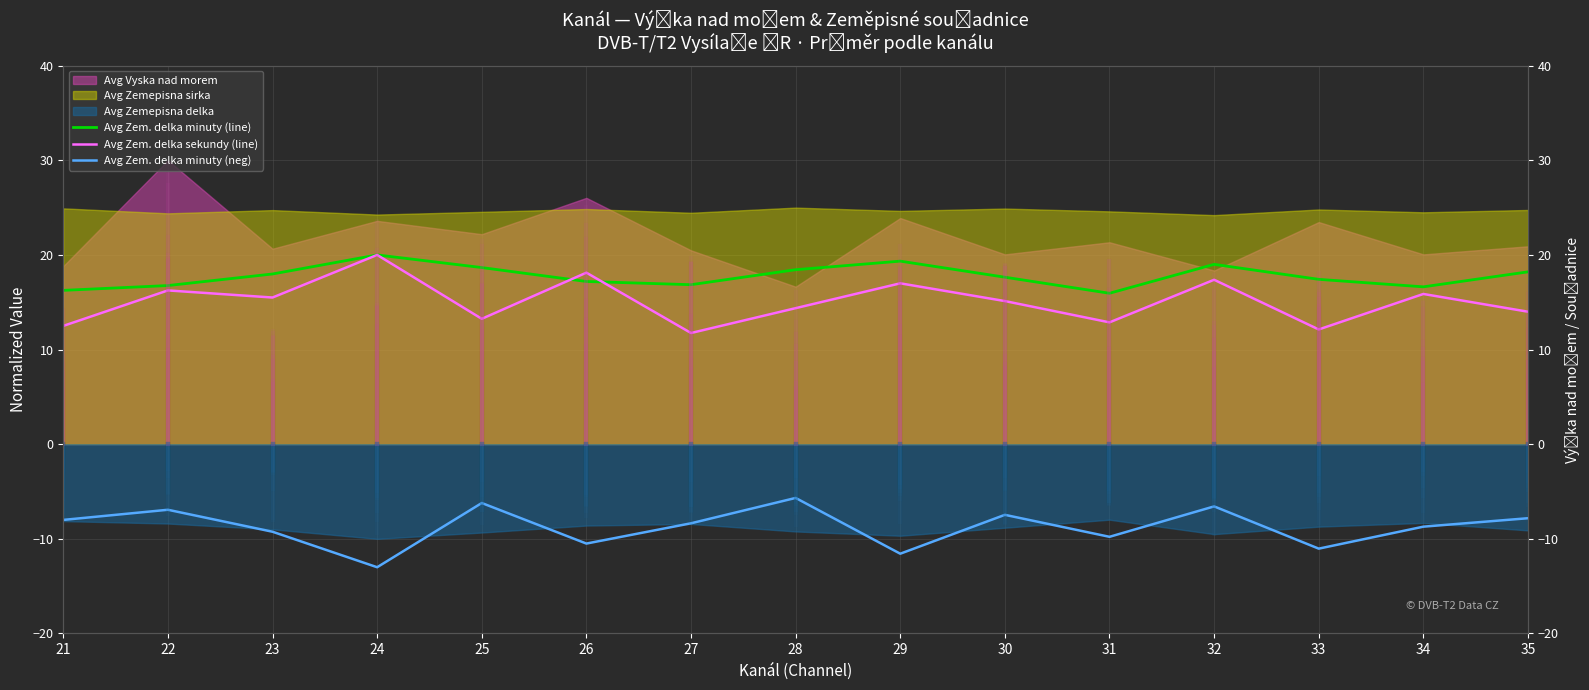

What is the maximum value for Avg Zem. delka minuty (line)?

20.0